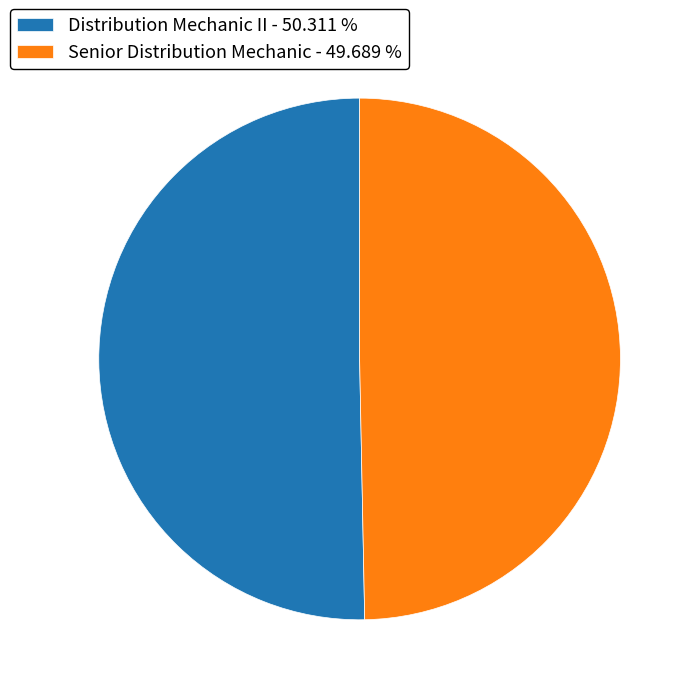

Is the sum of Distribution Mechanic II and Senior Distribution Mechanic greater than half?

Yes